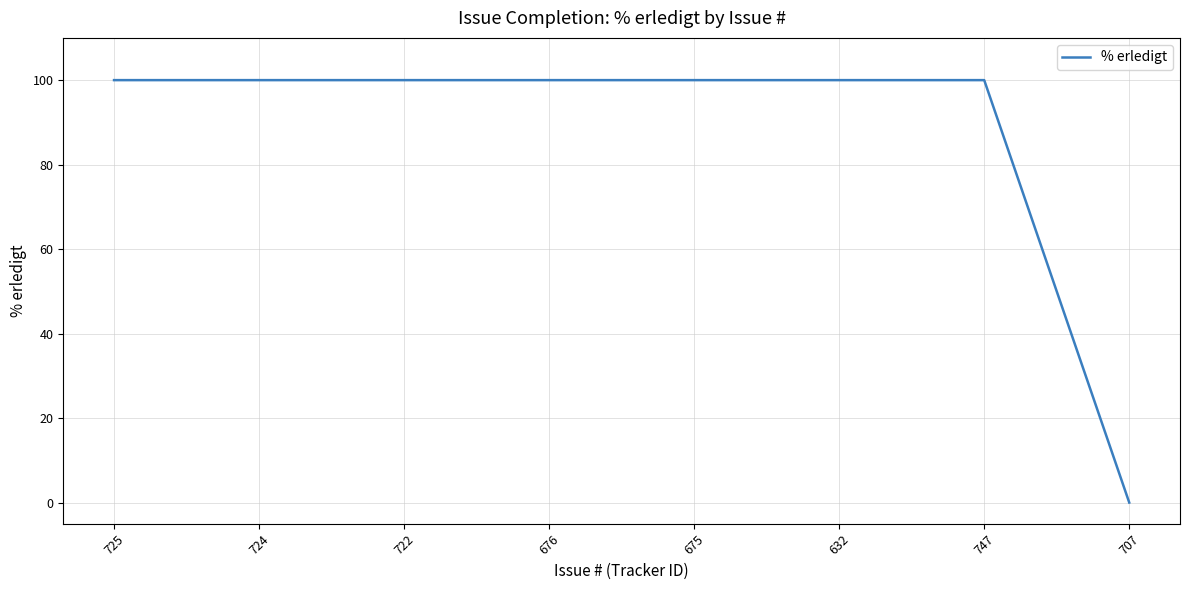

What is the sum of all values?

700